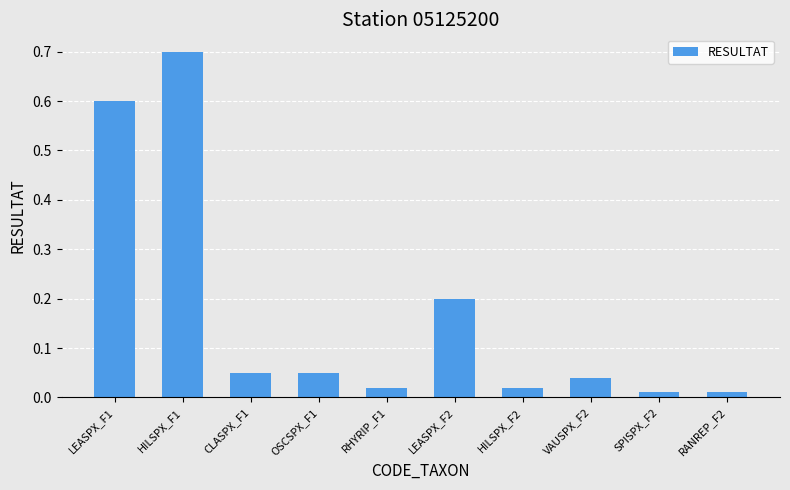

What is the sum of all values?

1.7